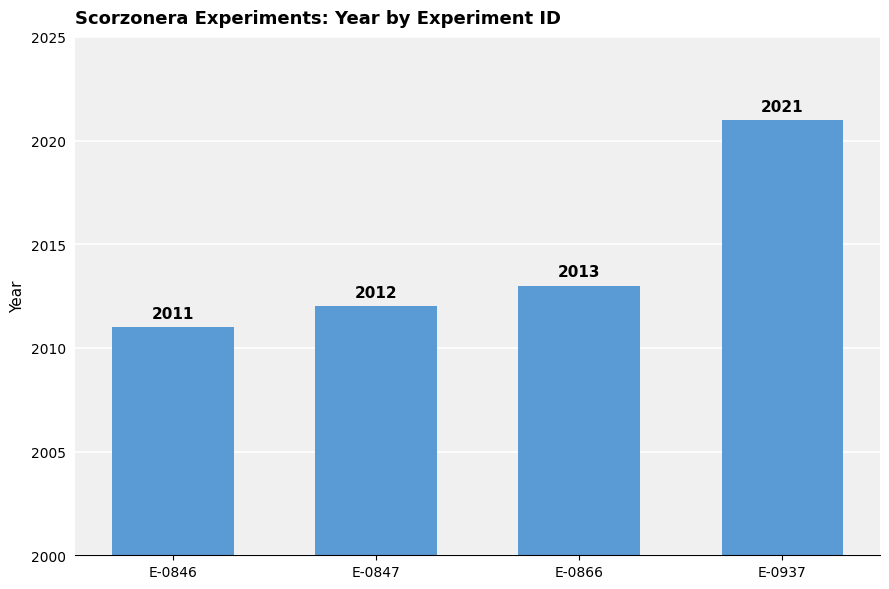

Count the values in the range 2012 to 2021.

3